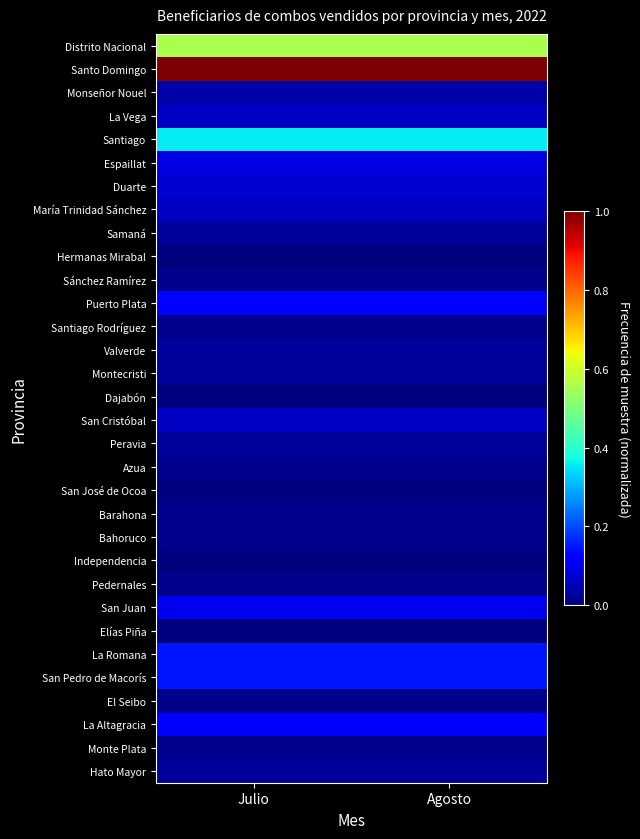

Which series has the largest total across all categories?

Santo Domingo